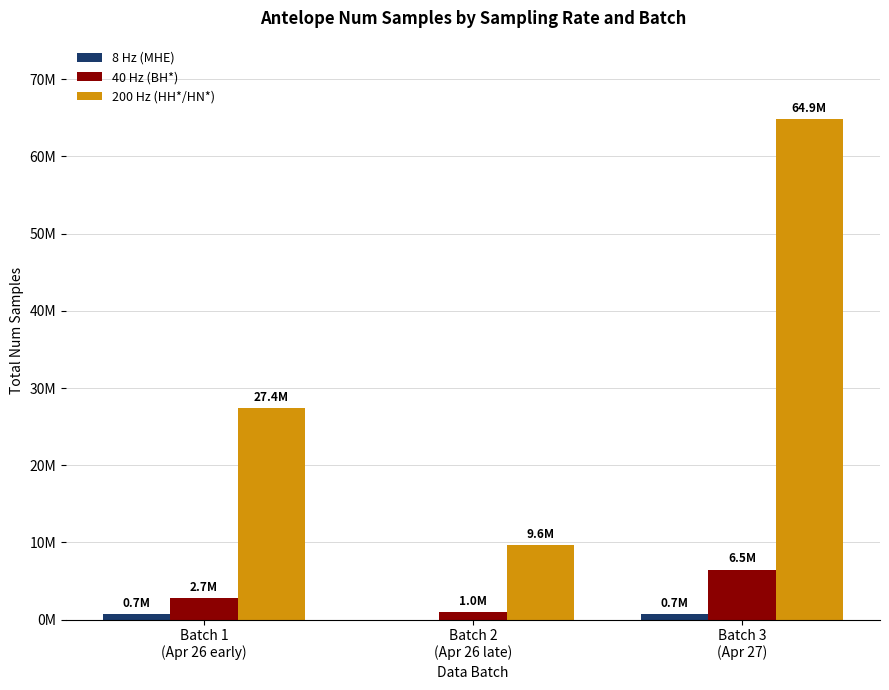

What is the label of the 1st bar from the right?

Batch 3
(Apr 27)